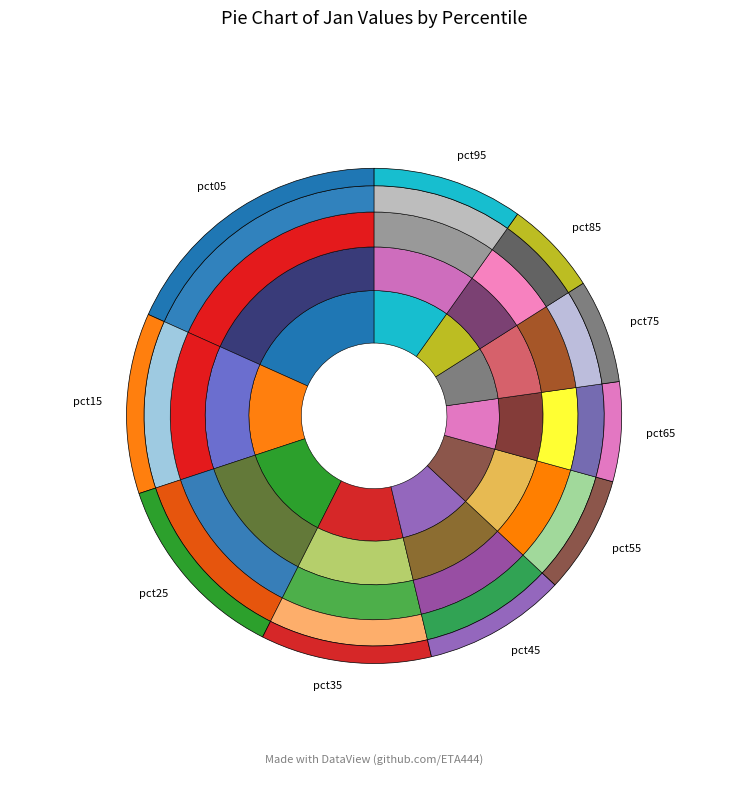

What is the largest slice in the pie chart?

pct05